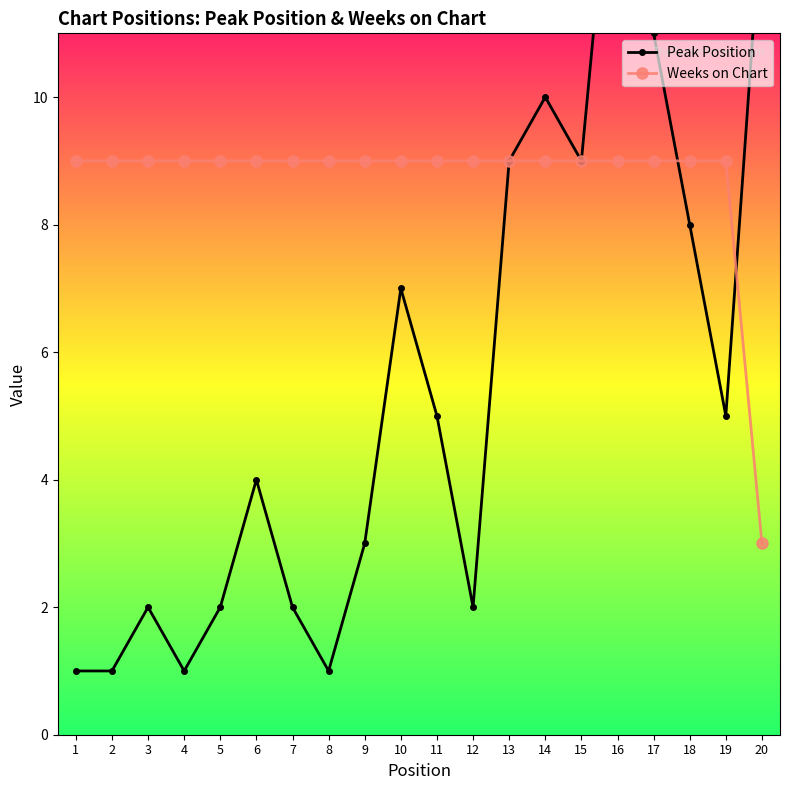

True or false: Peak Position and Weeks on Chart intersect in this chart.

True